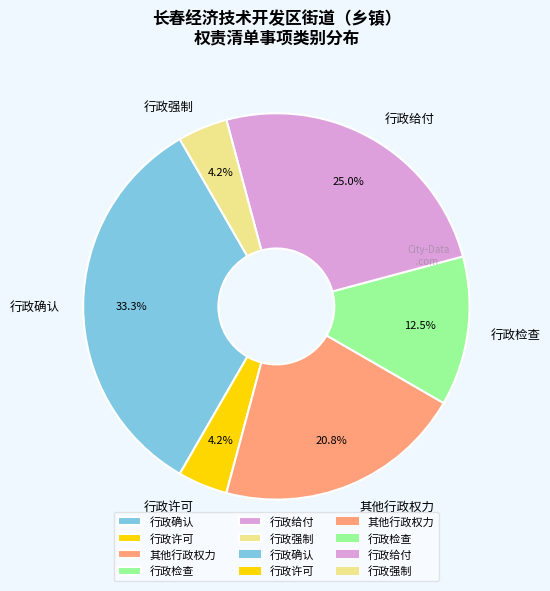

What percentage is the 行政确认 slice, to the nearest percent?

33%